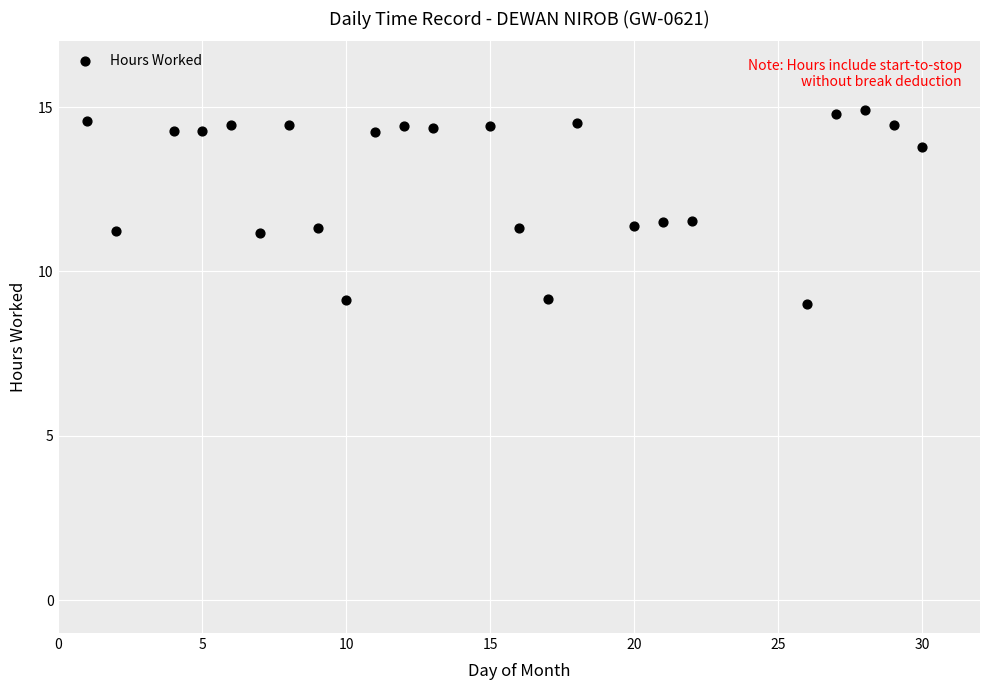

What is the range of X values (max minus min)?

29.0